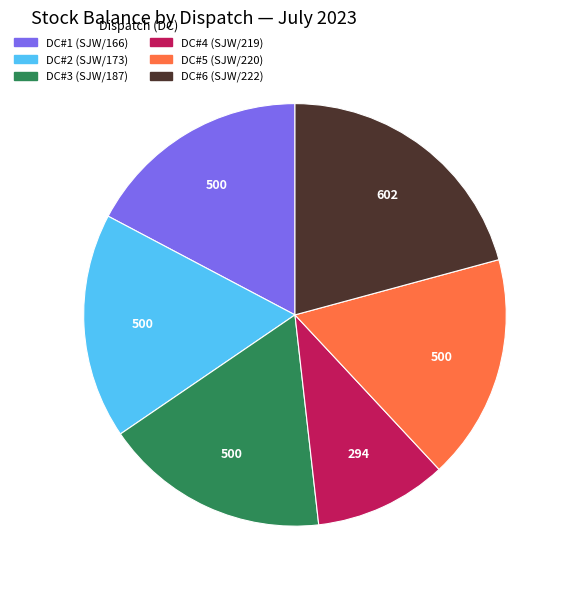

What is the largest slice in the pie chart?

DC#6 (SJW/222)